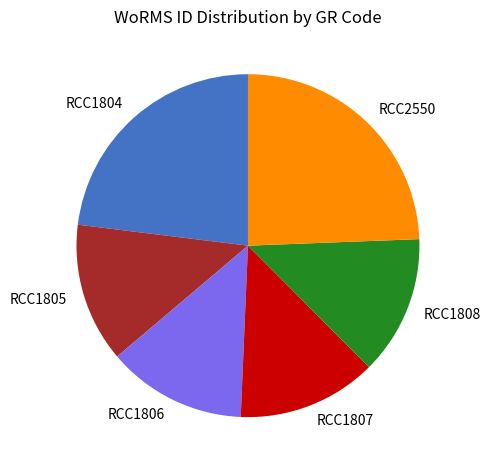

The RCC1806 slice represents 22% of the pie. True or false?

False